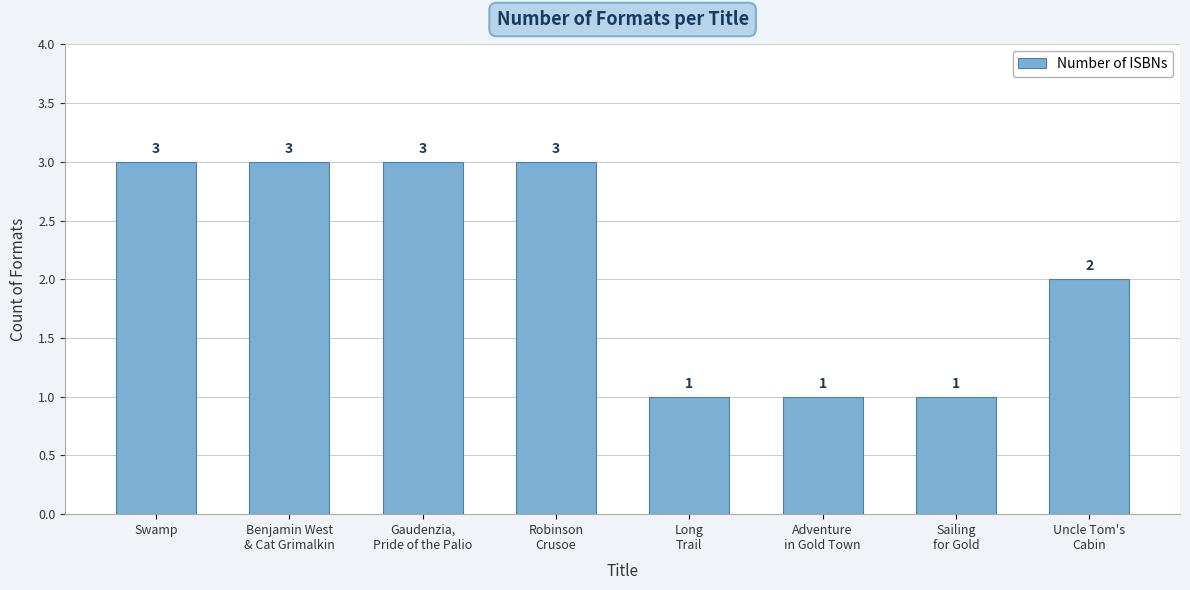

The value at Sailing
for Gold is 1. True or false?

True